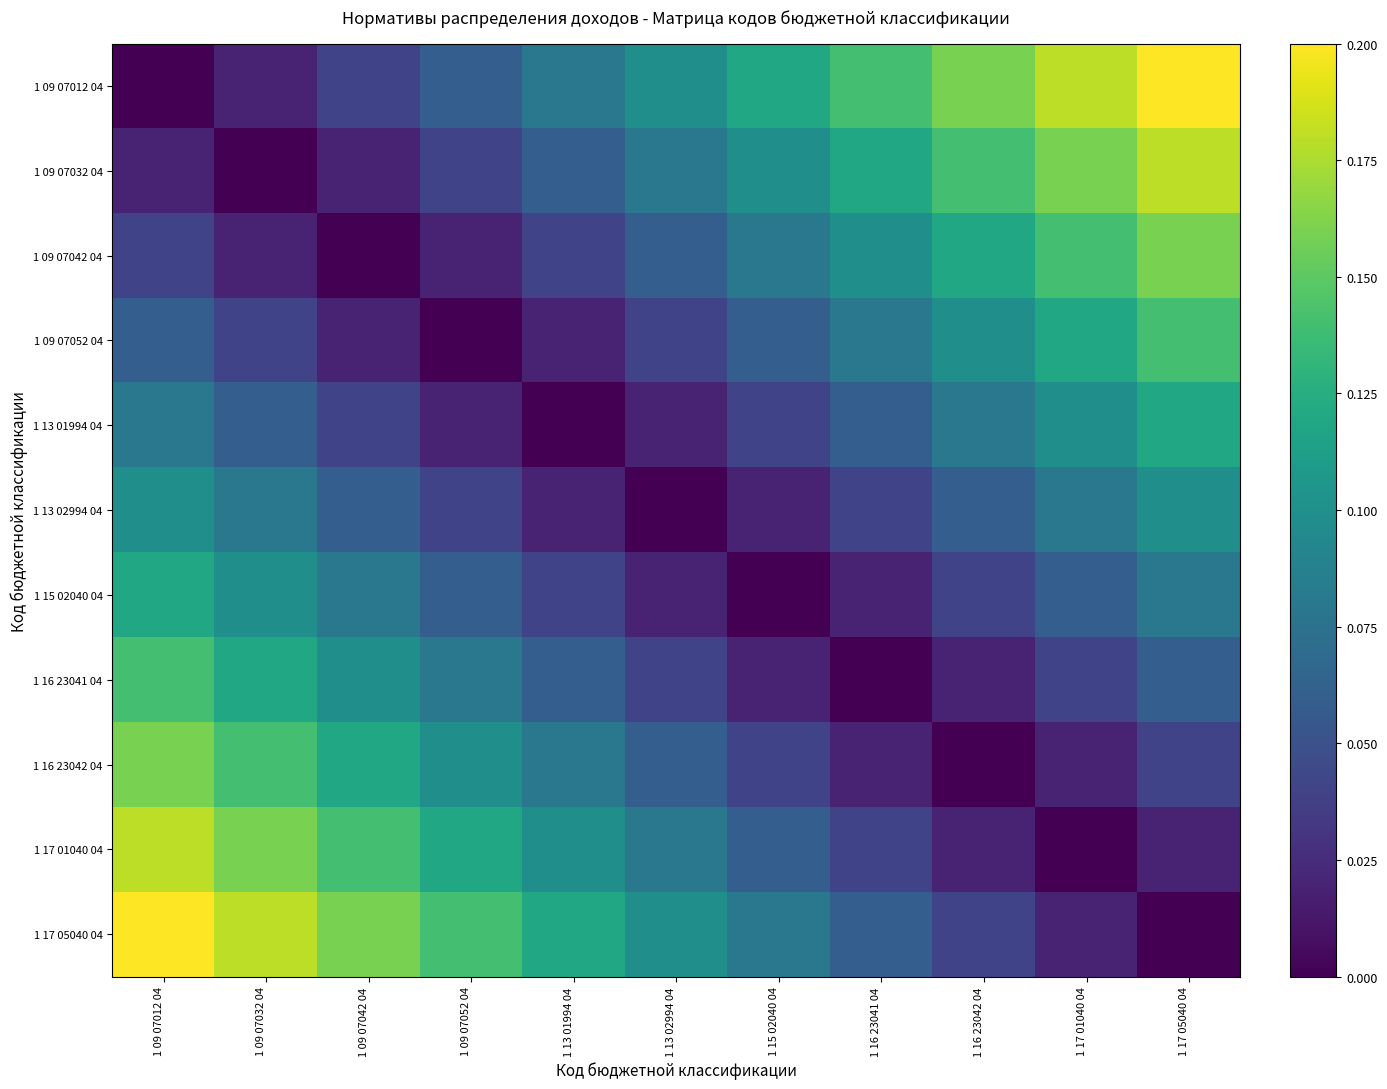

Reading right to left, what are all the values shown in this chart?

1 09 07012 04: 1 17 05040 04=0.2	1 17 01040 04=0.2	1 16 23042 04=0.2	1 16 23041 04=0.1	1 15 02040 04=0.1	1 13 02994 04=0.1	1 13 01994 04=0.1	1 09 07052 04=0.1	1 09 07042 04=0.0	1 09 07032 04=0.0	1 09 07012 04=0.0
1 09 07032 04: 1 17 05040 04=0.2	1 17 01040 04=0.2	1 16 23042 04=0.1	1 16 23041 04=0.1	1 15 02040 04=0.1	1 13 02994 04=0.1	1 13 01994 04=0.1	1 09 07052 04=0.0	1 09 07042 04=0.0	1 09 07032 04=0.0	1 09 07012 04=0.0
1 09 07042 04: 1 17 05040 04=0.2	1 17 01040 04=0.1	1 16 23042 04=0.1	1 16 23041 04=0.1	1 15 02040 04=0.1	1 13 02994 04=0.1	1 13 01994 04=0.0	1 09 07052 04=0.0	1 09 07042 04=0.0	1 09 07032 04=0.0	1 09 07012 04=0.0
1 09 07052 04: 1 17 05040 04=0.1	1 17 01040 04=0.1	1 16 23042 04=0.1	1 16 23041 04=0.1	1 15 02040 04=0.1	1 13 02994 04=0.0	1 13 01994 04=0.0	1 09 07052 04=0.0	1 09 07042 04=0.0	1 09 07032 04=0.0	1 09 07012 04=0.1
1 13 01994 04: 1 17 05040 04=0.1	1 17 01040 04=0.1	1 16 23042 04=0.1	1 16 23041 04=0.1	1 15 02040 04=0.0	1 13 02994 04=0.0	1 13 01994 04=0.0	1 09 07052 04=0.0	1 09 07042 04=0.0	1 09 07032 04=0.1	1 09 07012 04=0.1
1 13 02994 04: 1 17 05040 04=0.1	1 17 01040 04=0.1	1 16 23042 04=0.1	1 16 23041 04=0.0	1 15 02040 04=0.0	1 13 02994 04=0.0	1 13 01994 04=0.0	1 09 07052 04=0.0	1 09 07042 04=0.1	1 09 07032 04=0.1	1 09 07012 04=0.1
1 15 02040 04: 1 17 05040 04=0.1	1 17 01040 04=0.1	1 16 23042 04=0.0	1 16 23041 04=0.0	1 15 02040 04=0.0	1 13 02994 04=0.0	1 13 01994 04=0.0	1 09 07052 04=0.1	1 09 07042 04=0.1	1 09 07032 04=0.1	1 09 07012 04=0.1
1 16 23041 04: 1 17 05040 04=0.1	1 17 01040 04=0.0	1 16 23042 04=0.0	1 16 23041 04=0.0	1 15 02040 04=0.0	1 13 02994 04=0.0	1 13 01994 04=0.1	1 09 07052 04=0.1	1 09 07042 04=0.1	1 09 07032 04=0.1	1 09 07012 04=0.1
1 16 23042 04: 1 17 05040 04=0.0	1 17 01040 04=0.0	1 16 23042 04=0.0	1 16 23041 04=0.0	1 15 02040 04=0.0	1 13 02994 04=0.1	1 13 01994 04=0.1	1 09 07052 04=0.1	1 09 07042 04=0.1	1 09 07032 04=0.1	1 09 07012 04=0.2
1 17 01040 04: 1 17 05040 04=0.0	1 17 01040 04=0.0	1 16 23042 04=0.0	1 16 23041 04=0.0	1 15 02040 04=0.1	1 13 02994 04=0.1	1 13 01994 04=0.1	1 09 07052 04=0.1	1 09 07042 04=0.1	1 09 07032 04=0.2	1 09 07012 04=0.2
1 17 05040 04: 1 17 05040 04=0.0	1 17 01040 04=0.0	1 16 23042 04=0.0	1 16 23041 04=0.1	1 15 02040 04=0.1	1 13 02994 04=0.1	1 13 01994 04=0.1	1 09 07052 04=0.1	1 09 07042 04=0.2	1 09 07032 04=0.2	1 09 07012 04=0.2